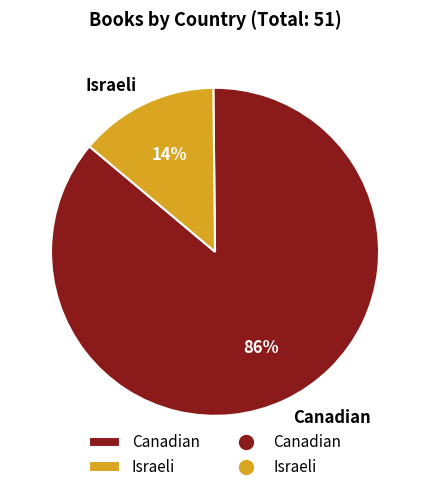

To the nearest percent, what portion does Israeli represent?

14%